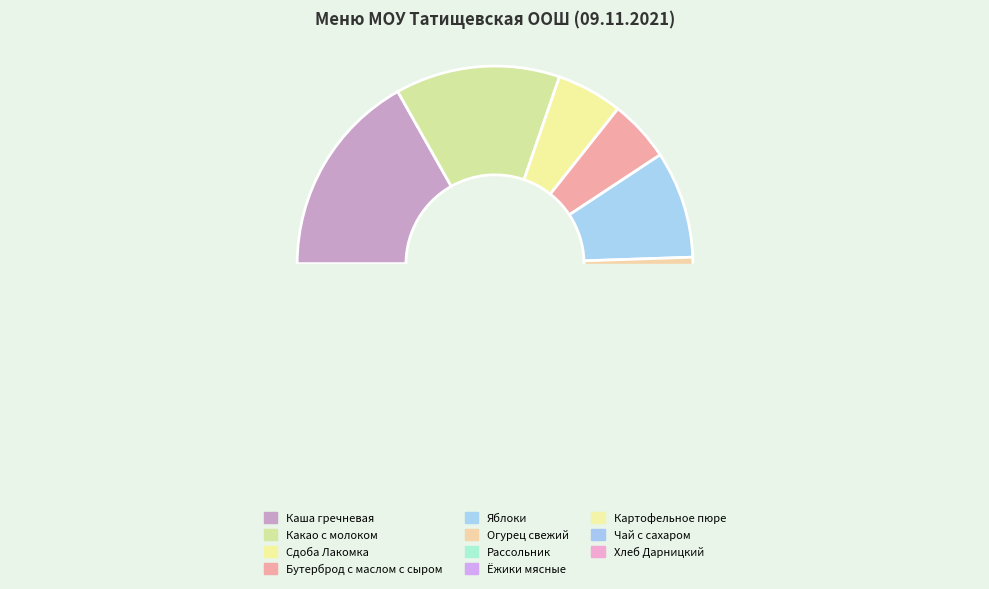

Does Сдоба Лакомка account for over 50% of the chart?

No